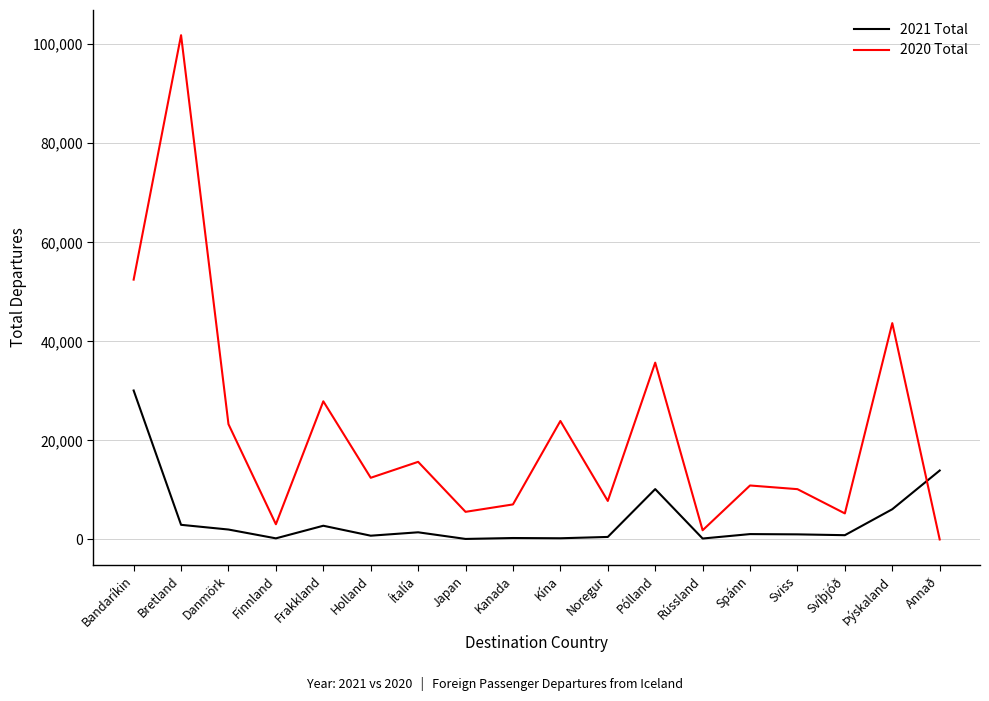

Which series has the largest range (max minus min)?

2020 Total